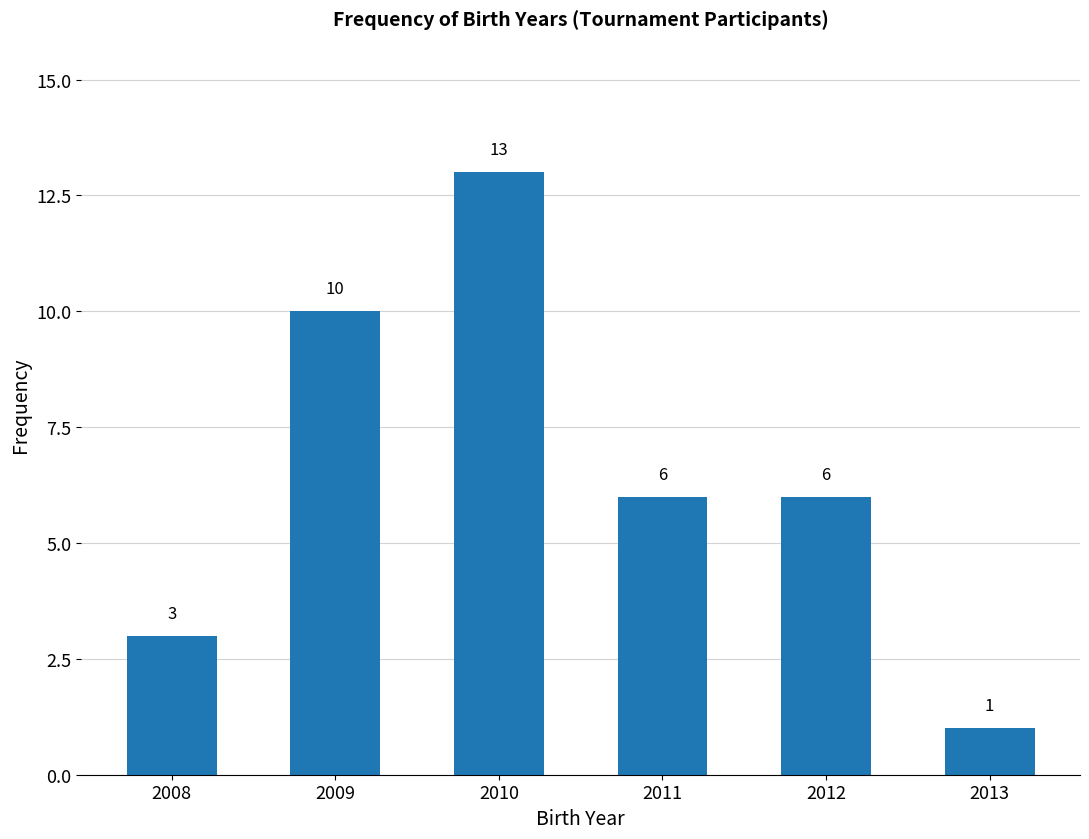

What is the value of the 6th bar from the left?

1